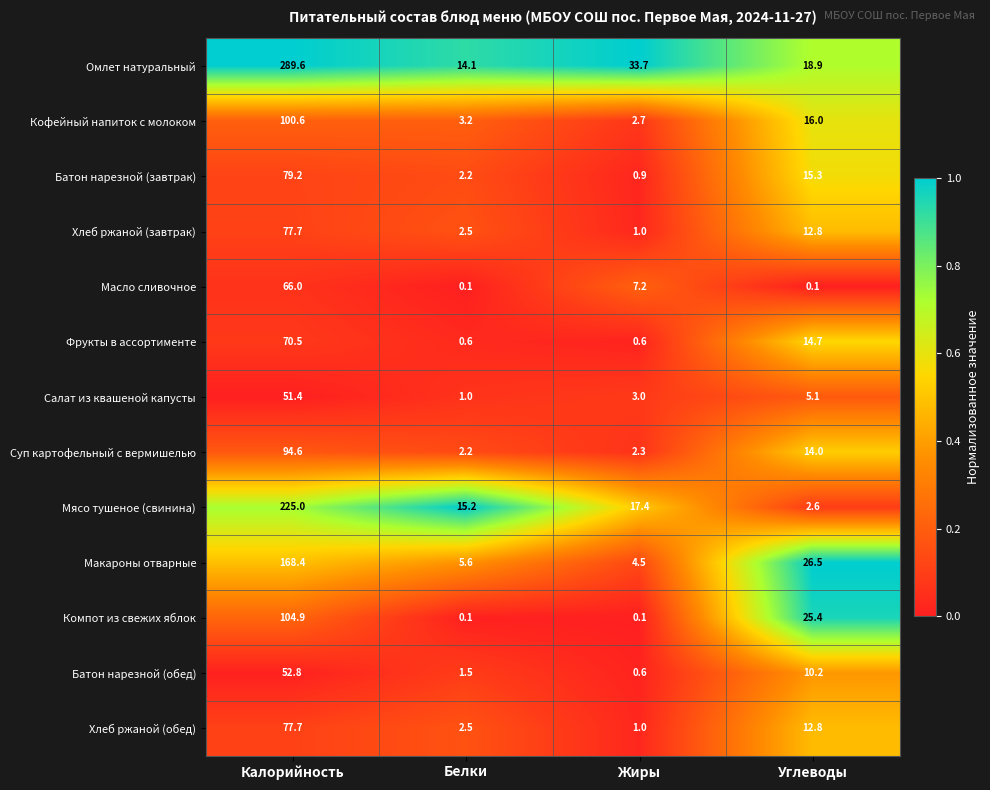

Is it true that Макароны отварные equals 168.4 at Калорийность?

True